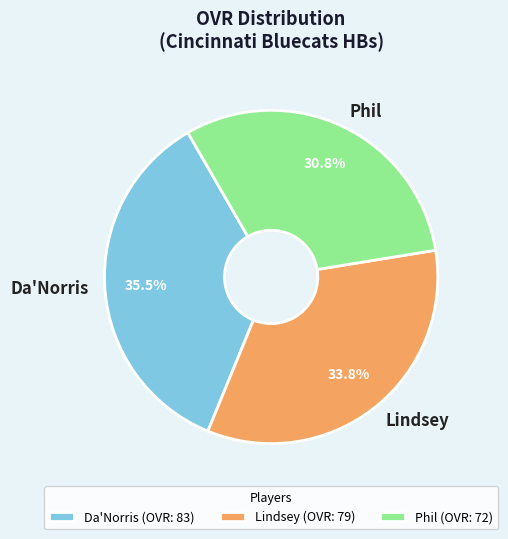

Combined, do Lindsey and Phil account for over 50%?

Yes